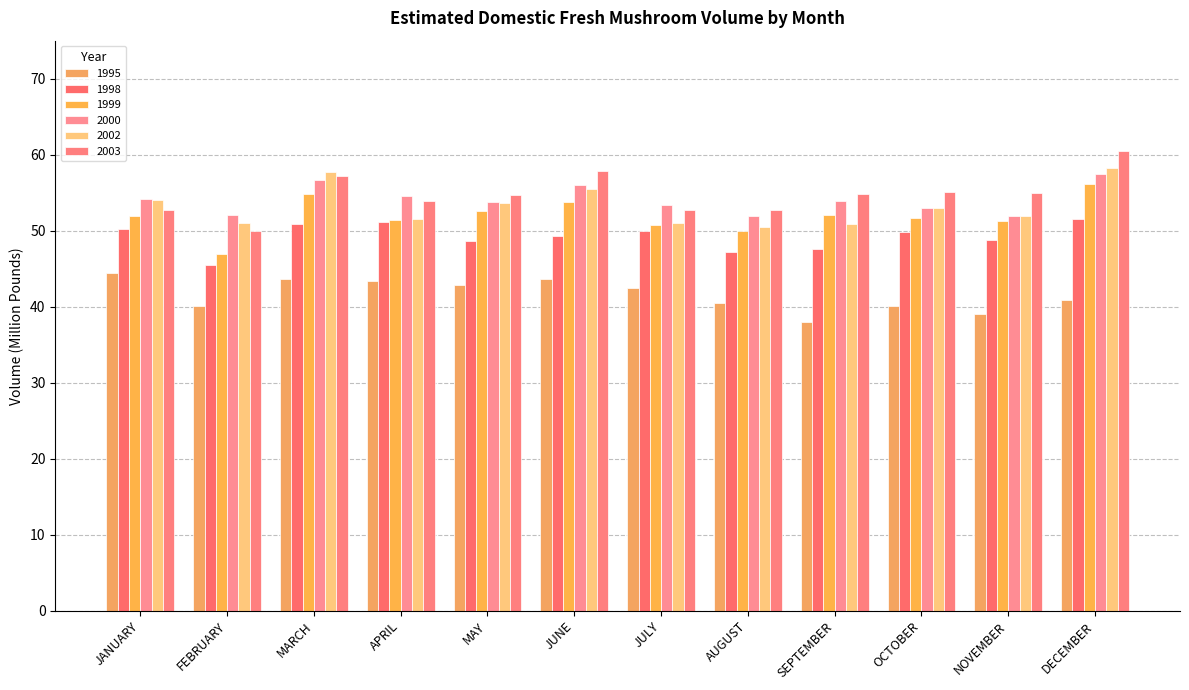

How many bars are there in total?

72